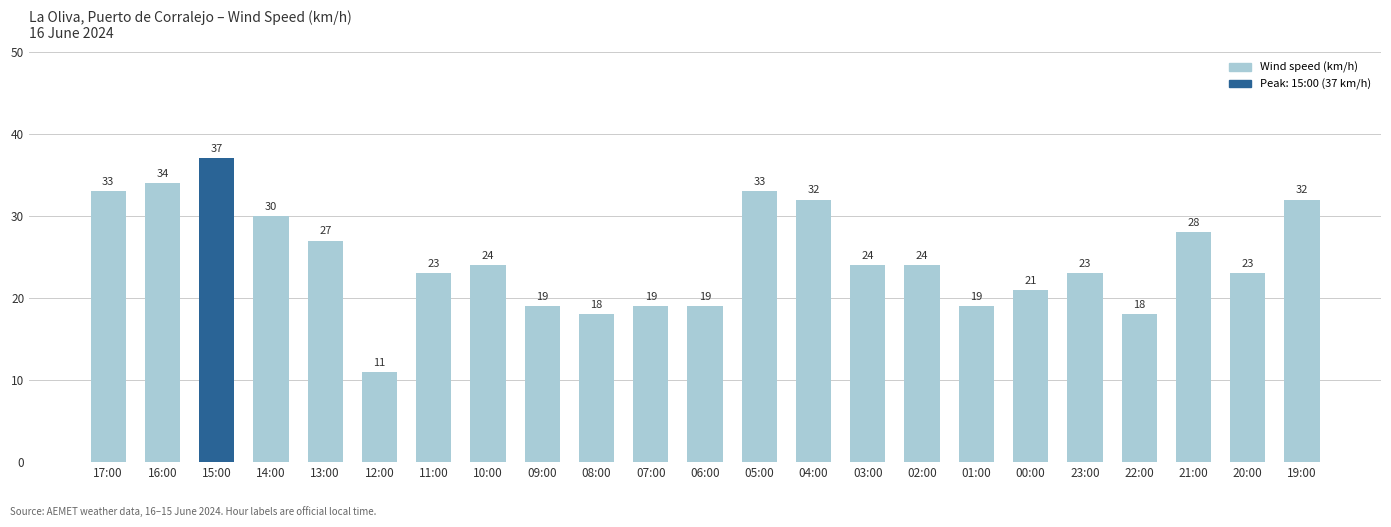

Read the value at 23:00.

23